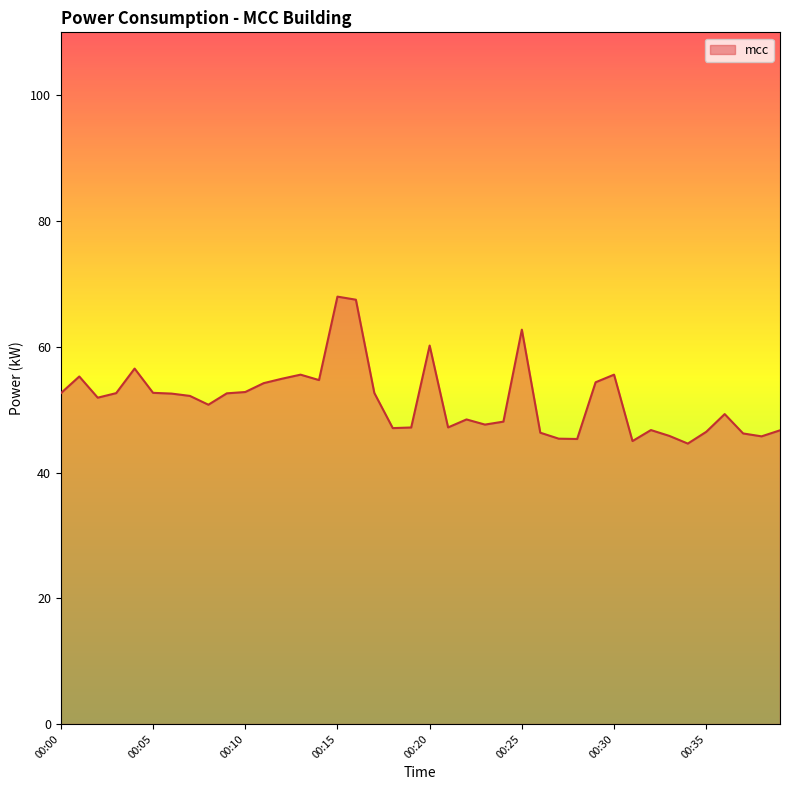

Count the number of categories in the chart.

40